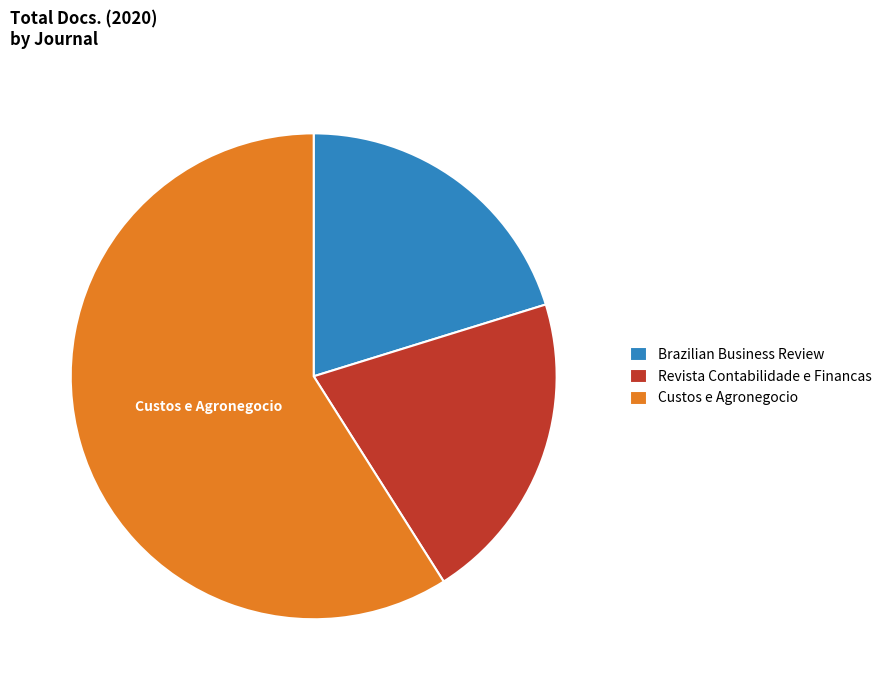

What is the majority slice?

Custos e Agronegocio